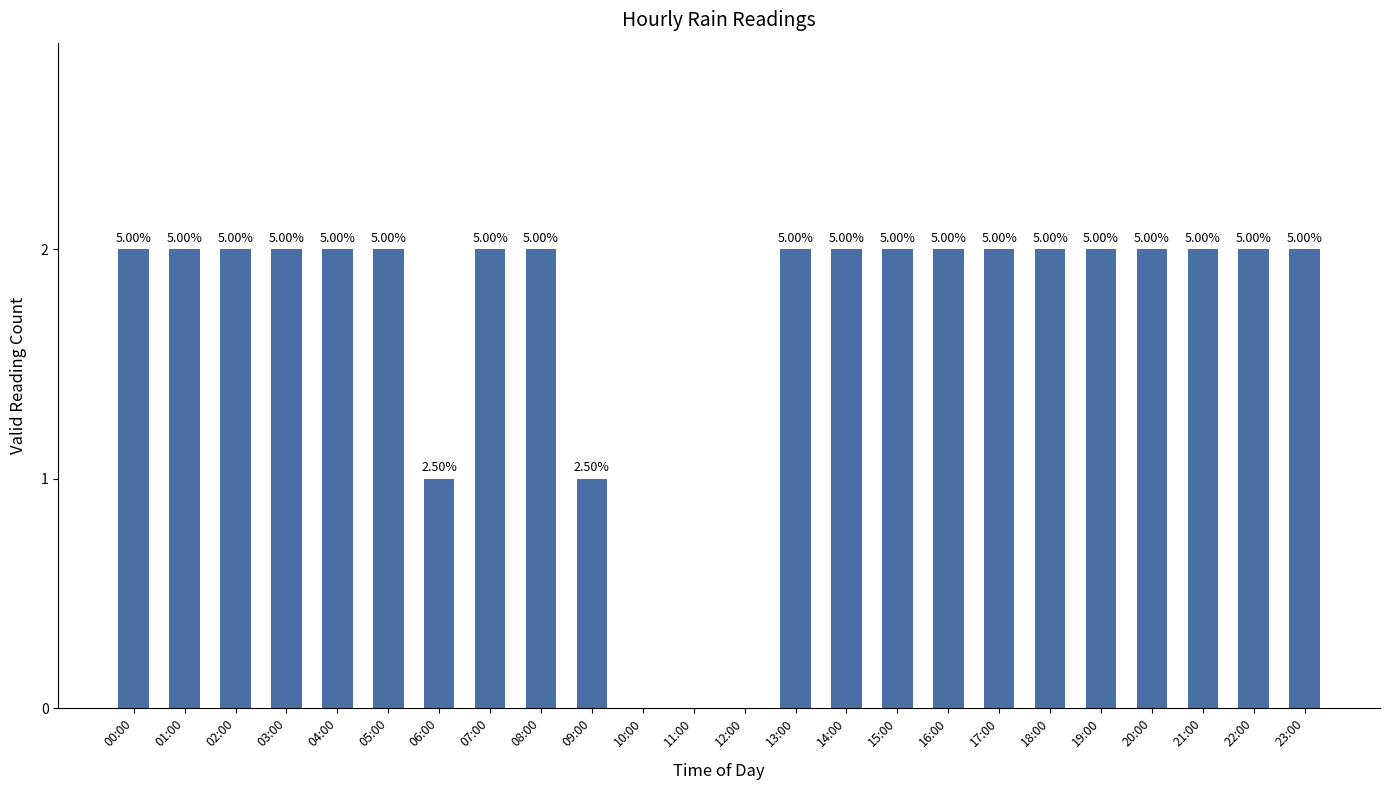

Where is the data nearest to the value 1?

06:00